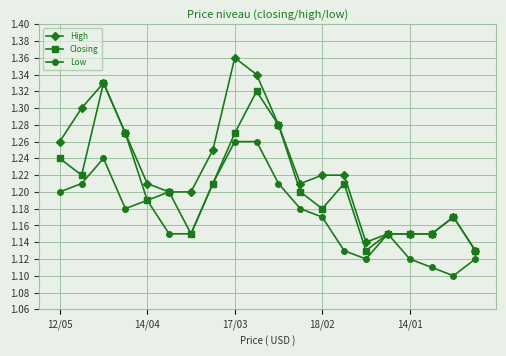

Which series has the largest range (max minus min)?

High